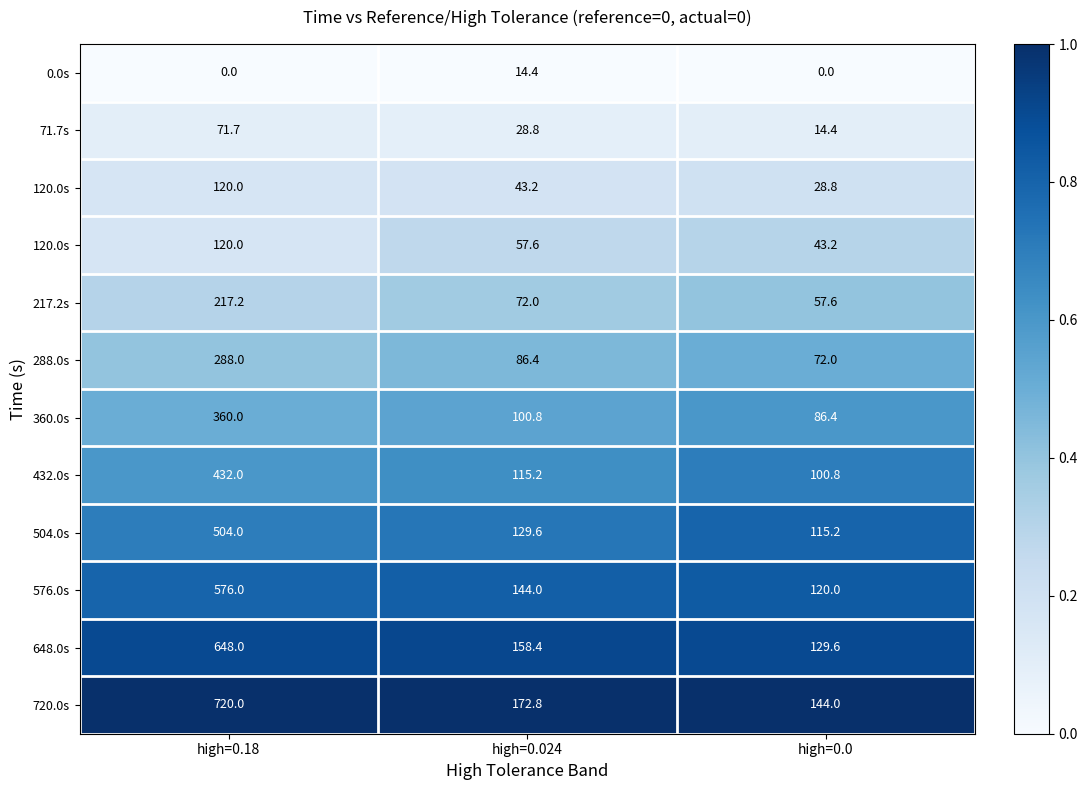

At how many categories does at least one series exceed 0?

3